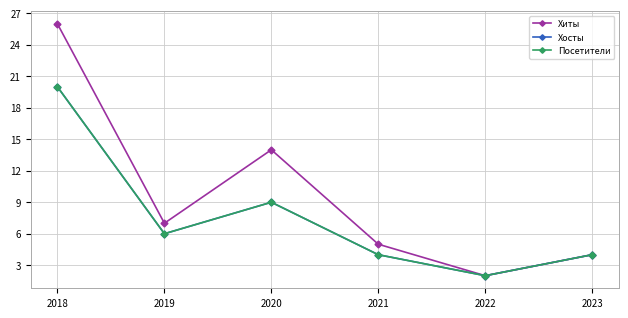

Is this an area chart (filled region under the line)?

No